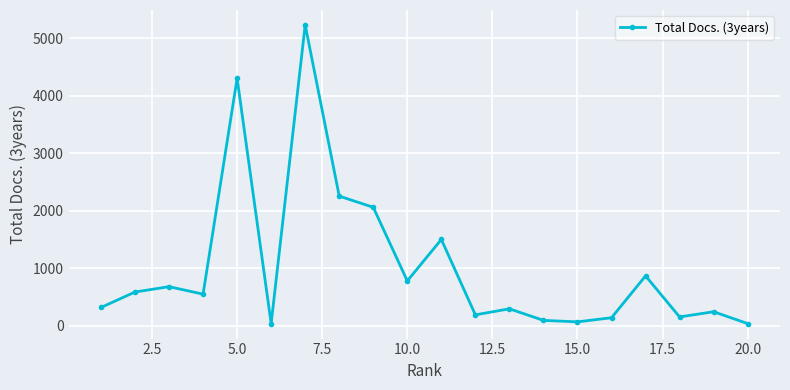

What is the difference between the second highest and minimum values?

4265